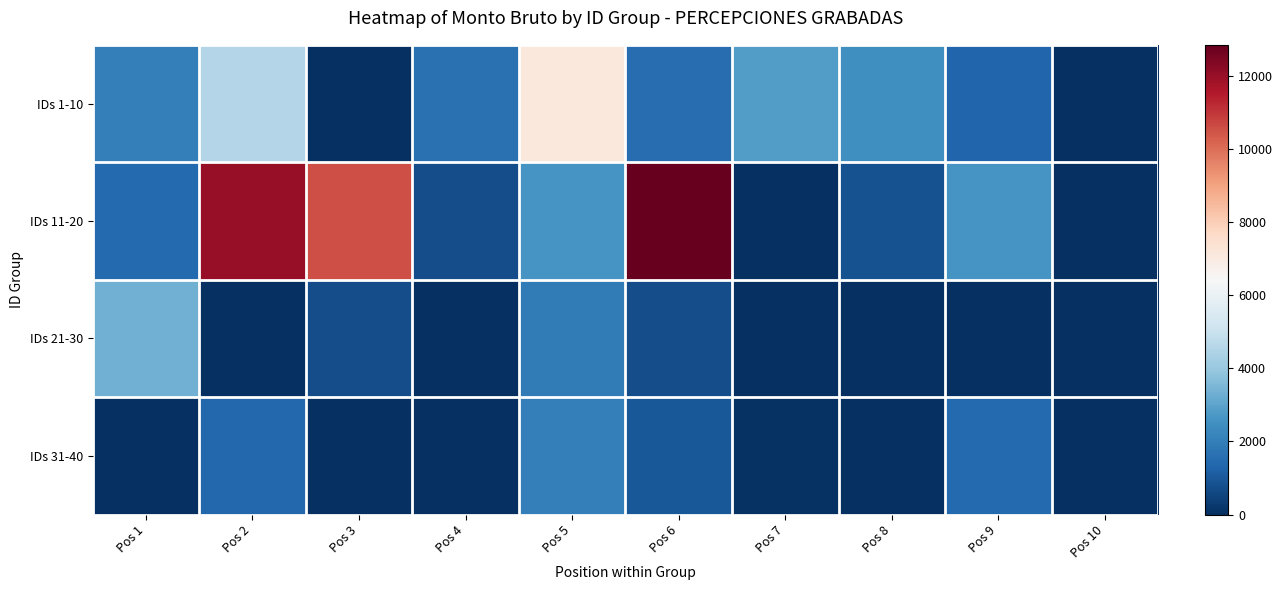

Reading left to right, extract all data points from this chart.

IDs 1-10: Pos 1=2040.0	Pos 2=4539.1	Pos 3=0.0	Pos 4=1640.2	Pos 5=7114.1	Pos 6=1523.5	Pos 7=2858.1	Pos 8=2495.6	Pos 9=1344.0	Pos 10=0.0
IDs 11-20: Pos 1=1440.0	Pos 2=11994.6	Pos 3=10577.7	Pos 4=737.6	Pos 5=2619.4	Pos 6=12840.0	Pos 7=0.0	Pos 8=840.0	Pos 9=2640.0	Pos 10=0.0
IDs 21-30: Pos 1=3360.0	Pos 2=0.0	Pos 3=723.2	Pos 4=0.0	Pos 5=1928.2	Pos 6=732.1	Pos 7=0.0	Pos 8=0.0	Pos 9=0.0	Pos 10=0.0
IDs 31-40: Pos 1=0.0	Pos 2=1394.7	Pos 3=0.0	Pos 4=0.0	Pos 5=2040.0	Pos 6=960.0	Pos 7=67.5	Pos 8=0.0	Pos 9=1440.0	Pos 10=0.0